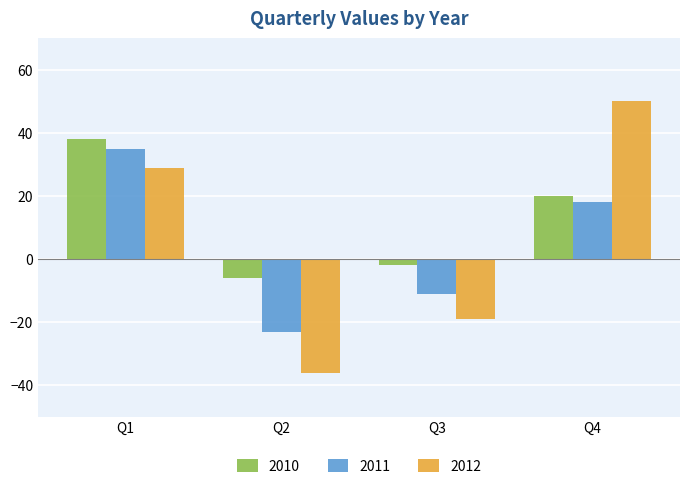

The 2011 series shows 18 at Q4. True or false?

True